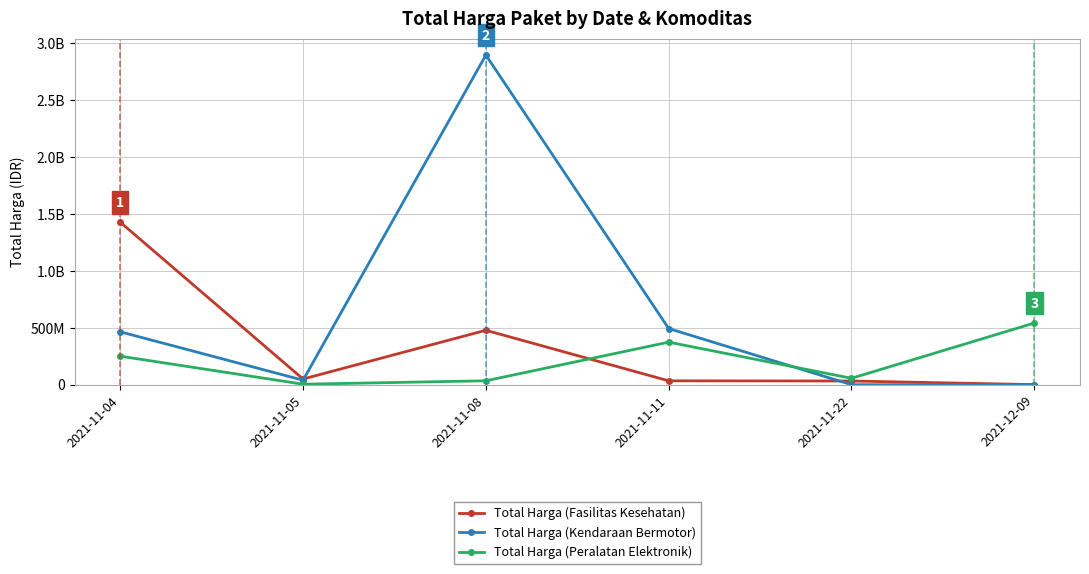

What are all the series names shown in the legend?

Total Harga (Fasilitas Kesehatan), Total Harga (Kendaraan Bermotor), Total Harga (Peralatan Elektronik)